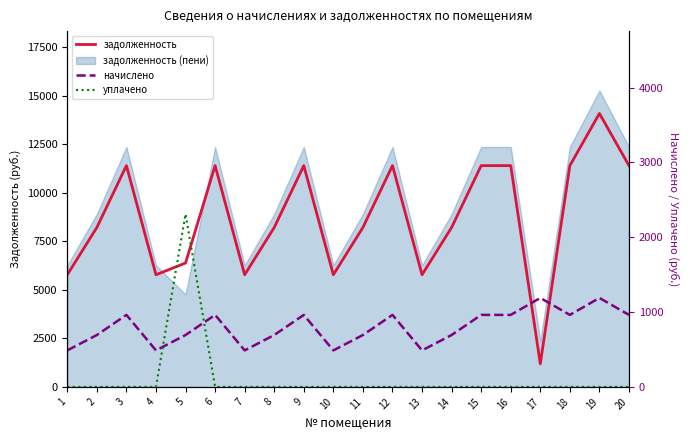

Which category has the highest value across all series?

19